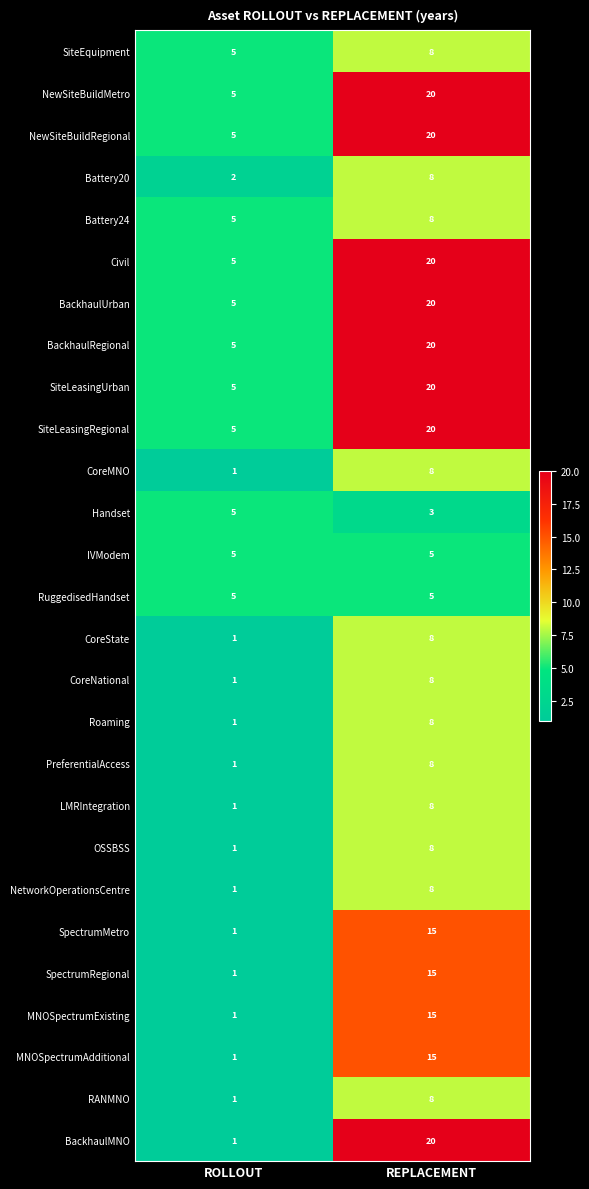

Which series has the widest spread of values?

BackhaulMNO